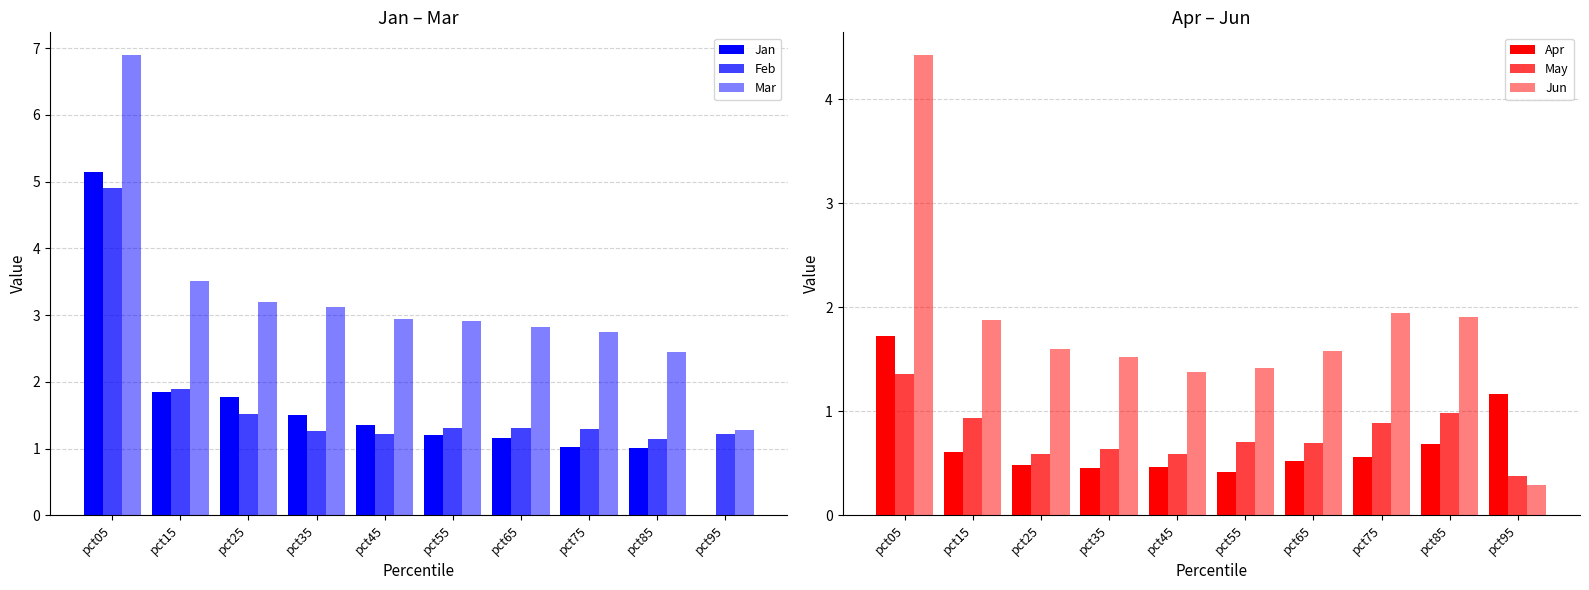

At which label does Feb reach its minimum?

pct85